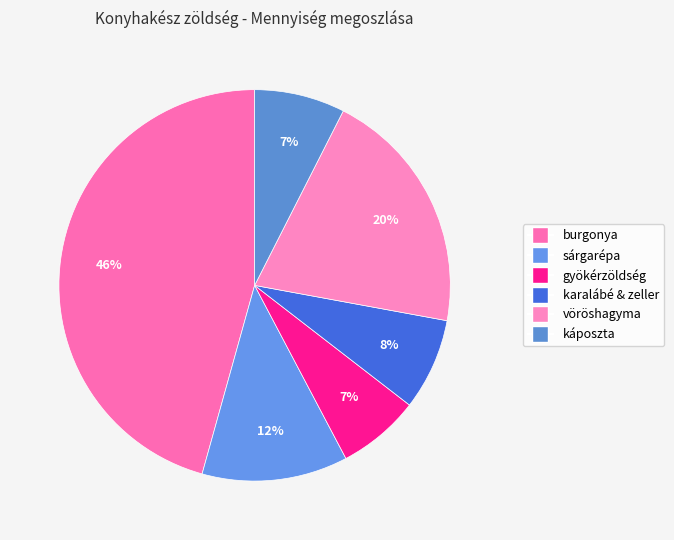

How many slices are in this pie chart?

6